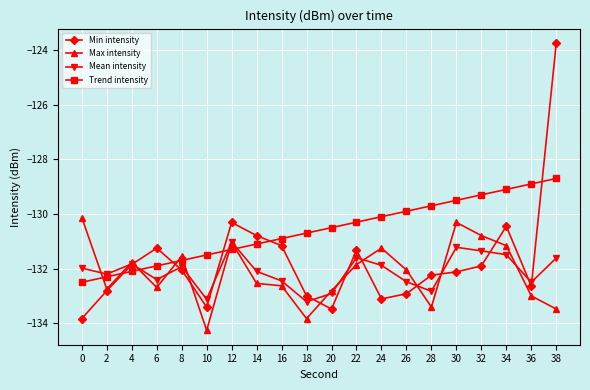

What is the value of the Mean intensity point at the 1st from the left?

-132.0